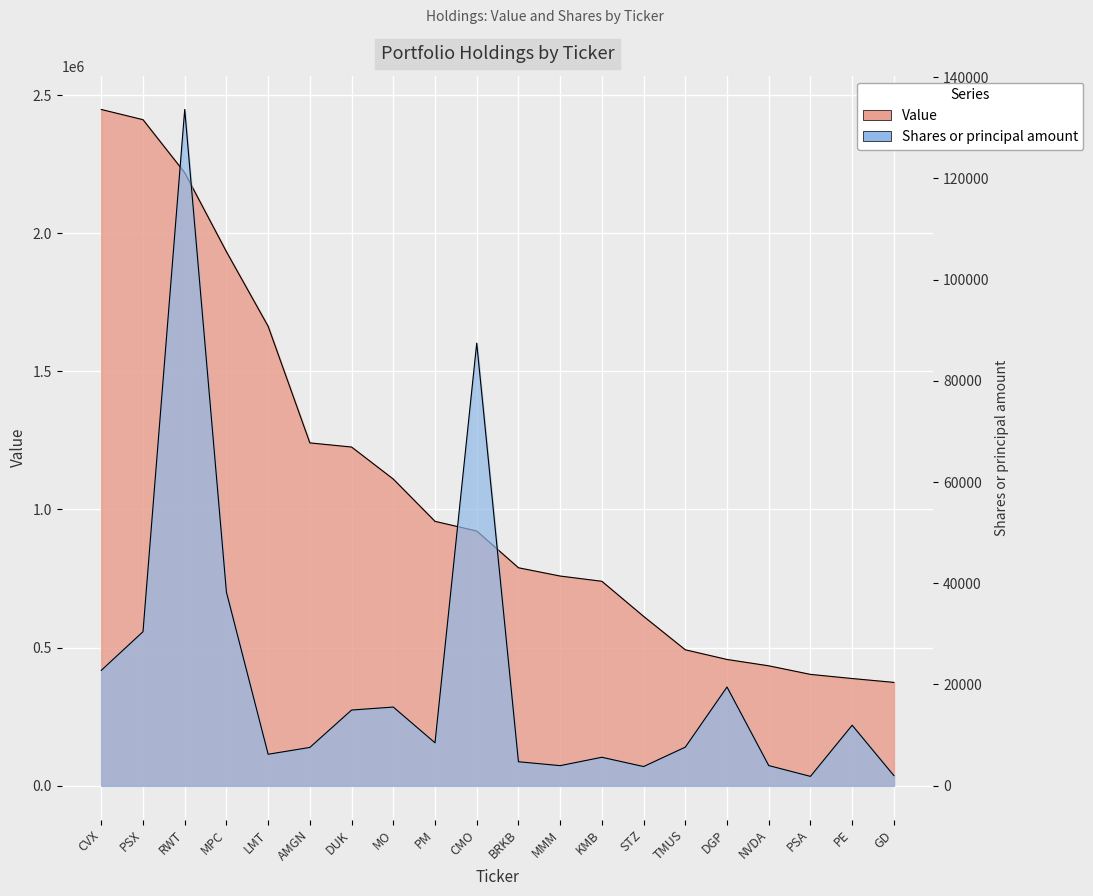

True or false: Value has a value of 613171 at CMO.

False